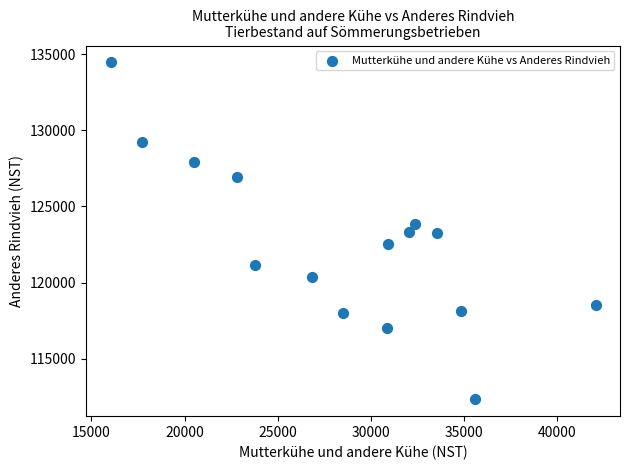

What is the range of X values (max minus min)?

26030.8